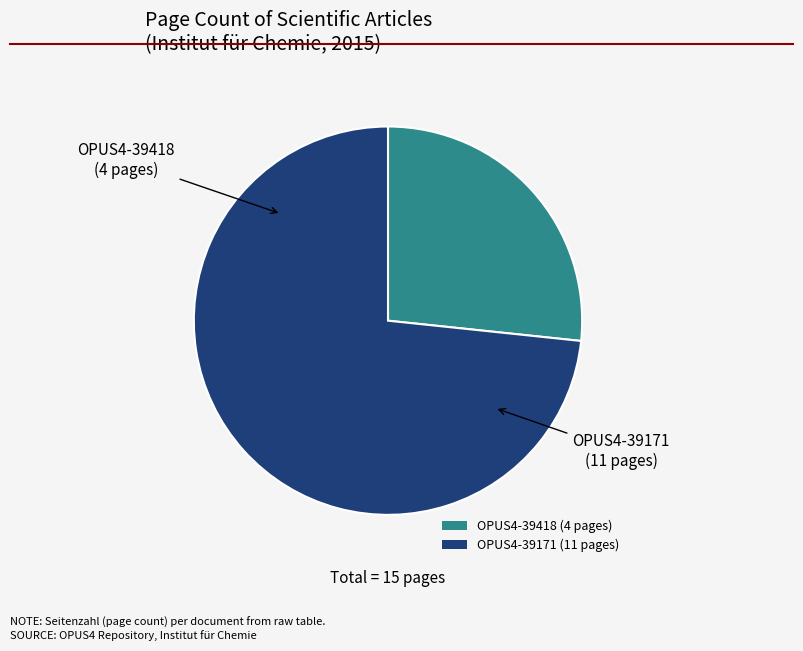

Is it true that OPUS4-39171 is 80% of the pie?

False